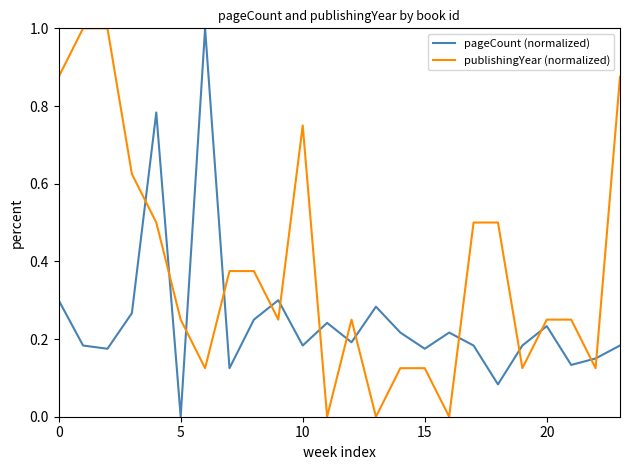

What is the highest value of the pageCount (normalized) series?

1.0